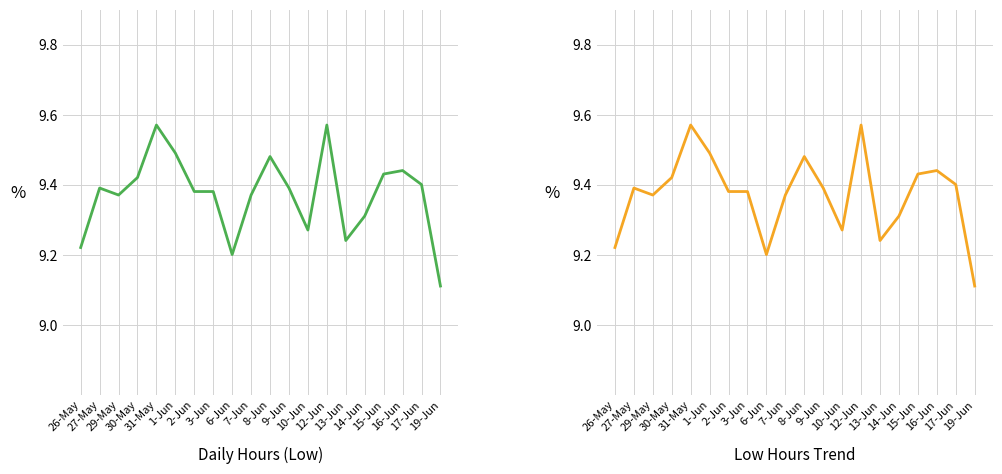

Is the value of Low Hours Trend at 9-Jun greater than the value of Daily Hours (Low) at 1-Jun?

No